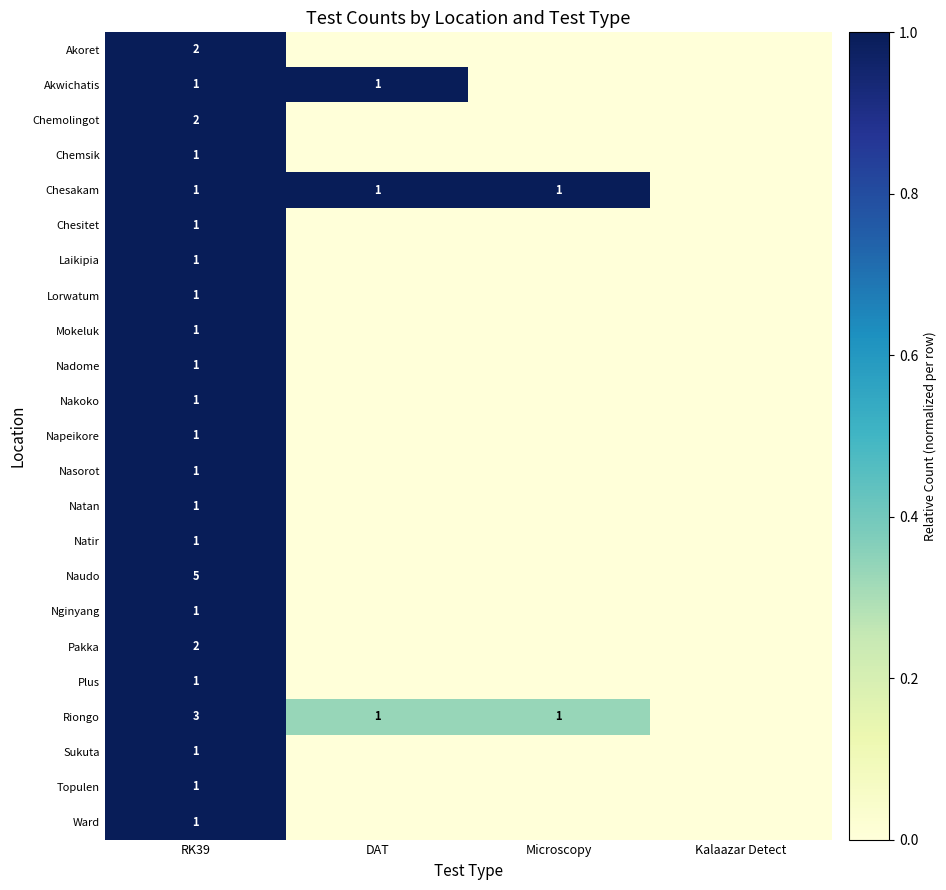

The value of Akwichatis at DAT is 1. True or false?

True